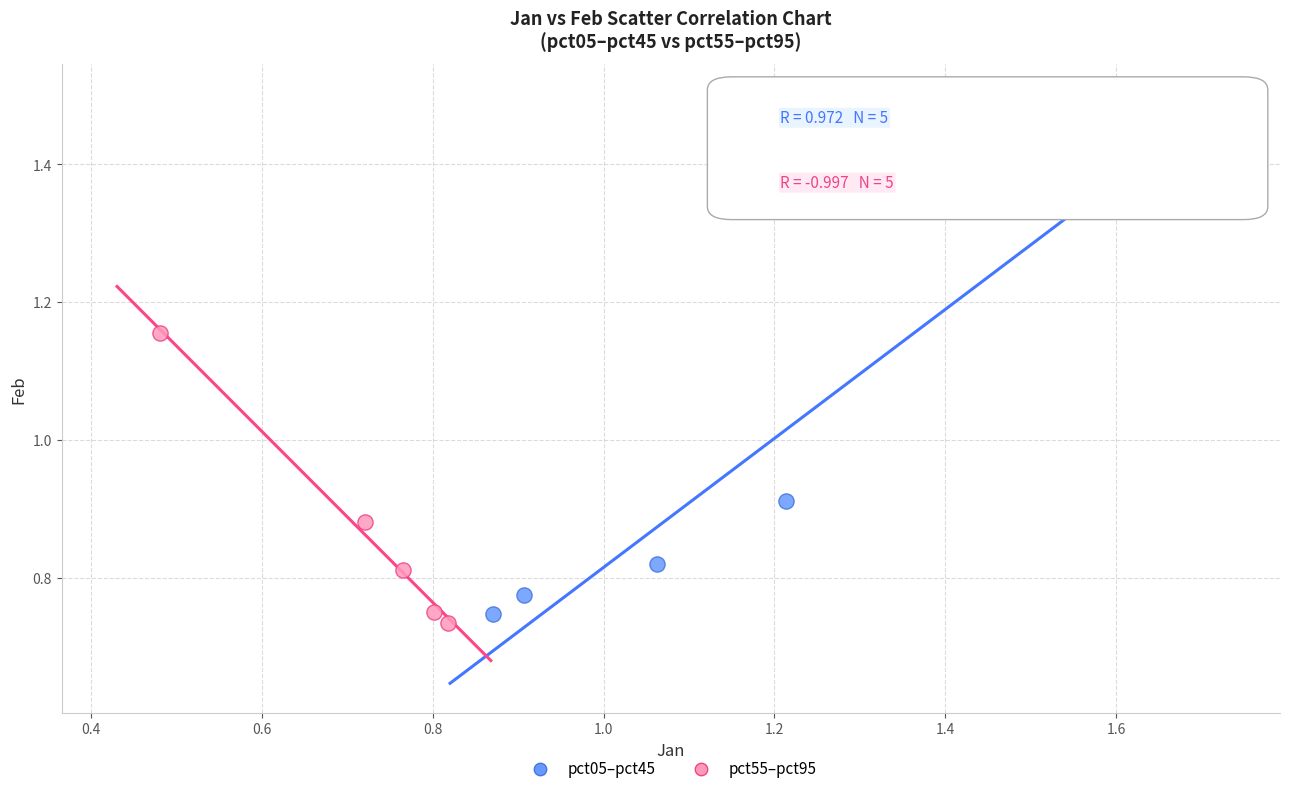

What are all the series names shown in the legend?

pct05–pct45, pct55–pct95